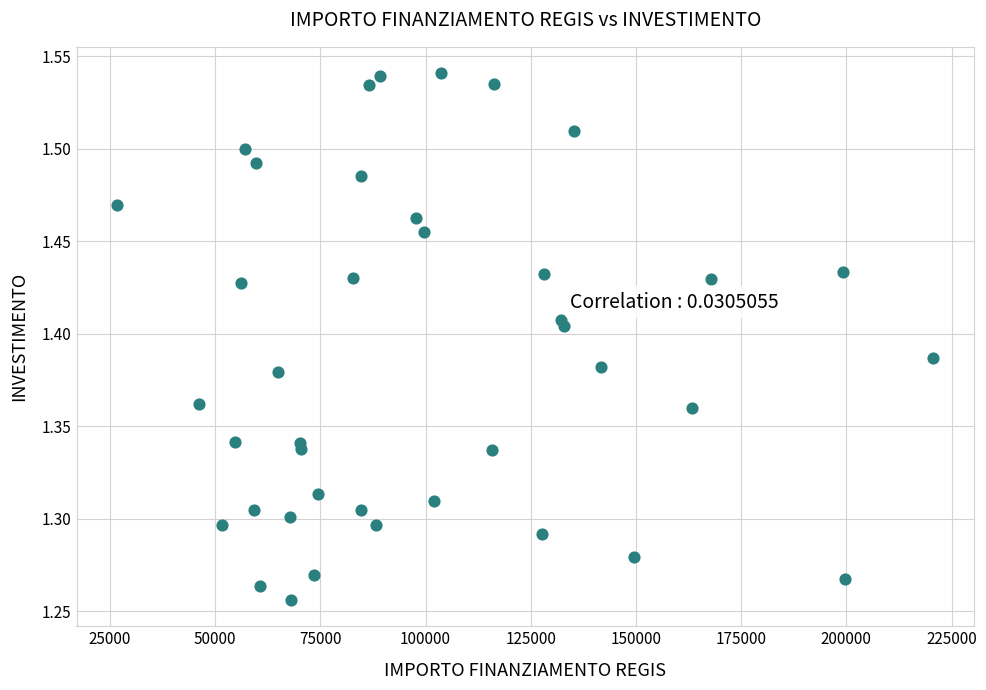

What is the range of X values (max minus min)?

193933.1